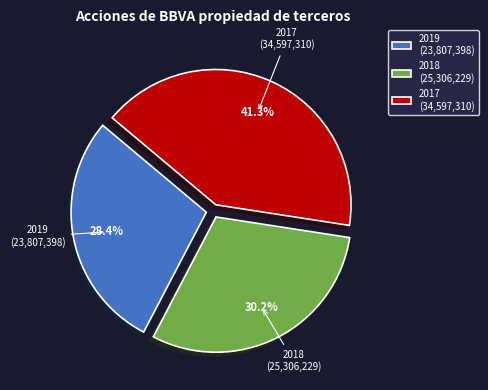

Between 2019 (23,807,398) and 2018 (25,306,229), which is larger?

2018 (25,306,229)